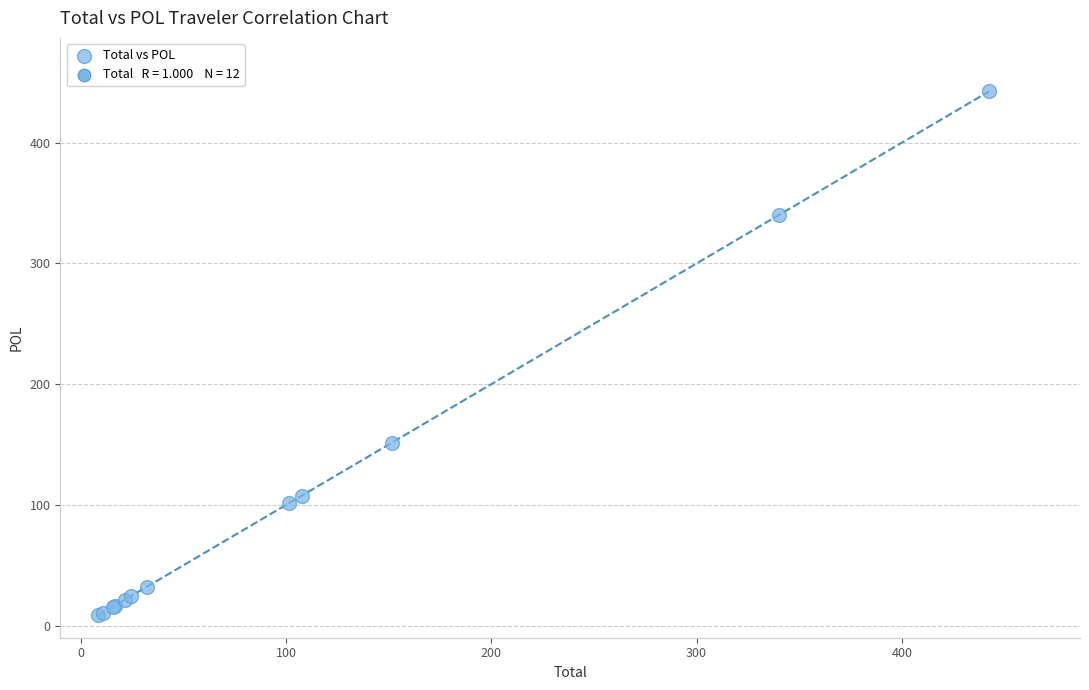

What Y value in the scatter plot is closest to 225?

151.6